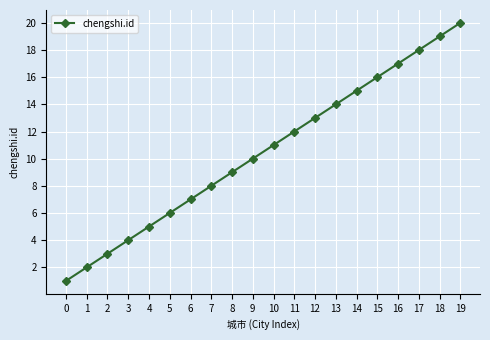

What is the smallest value displayed?

1